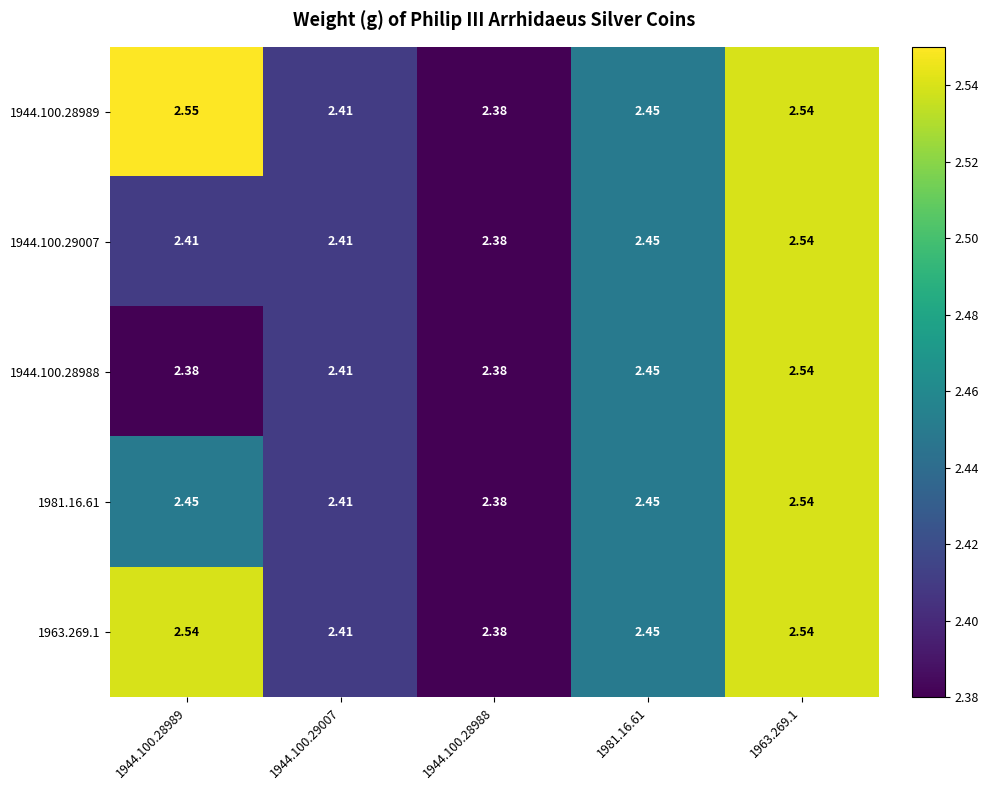

At which category is the sum across all series the highest?

1963.269.1